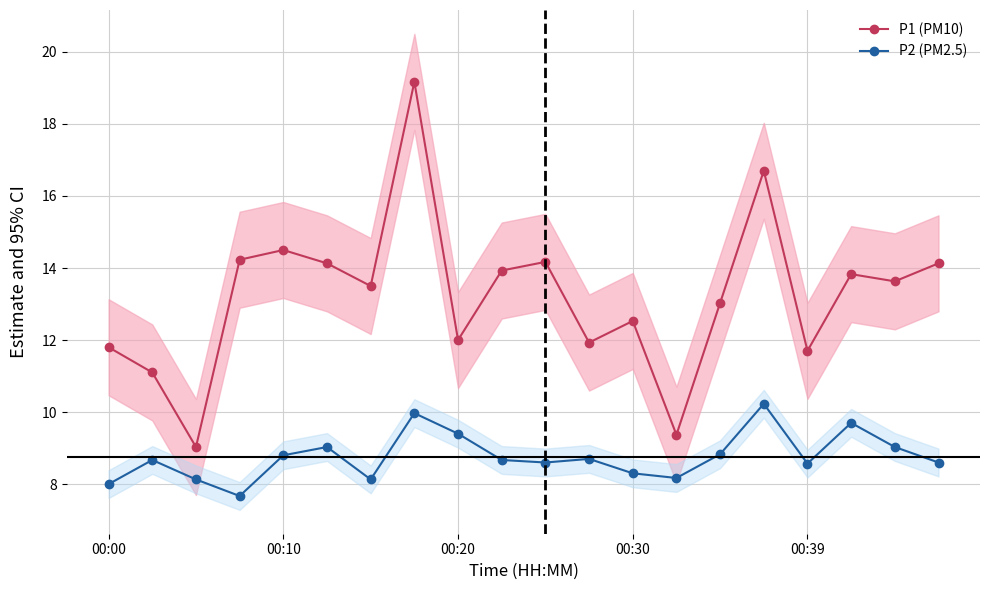

True or false: P2 (PM2.5) has more than 0 points higher than both neighbors.

True